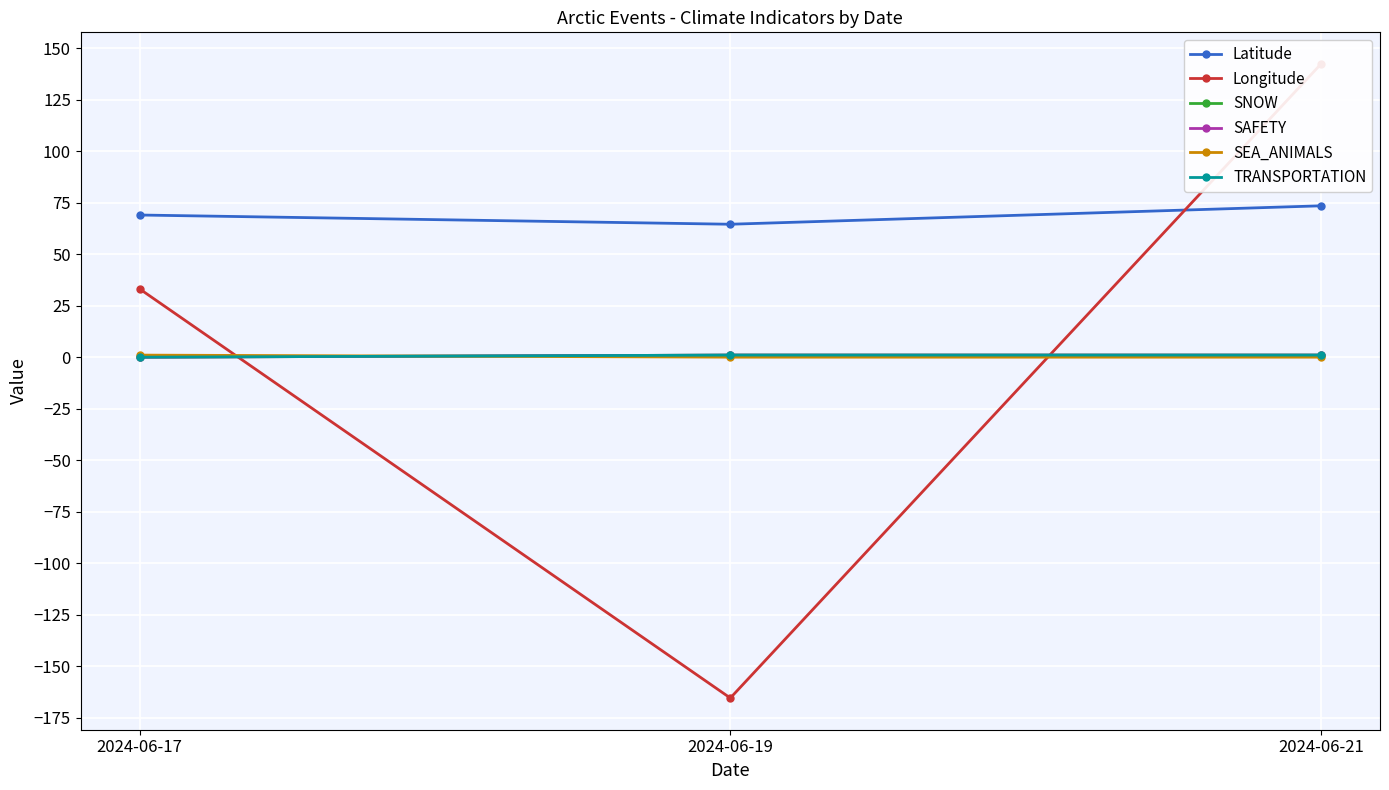

What is the maximum value shown in the chart?

142.2